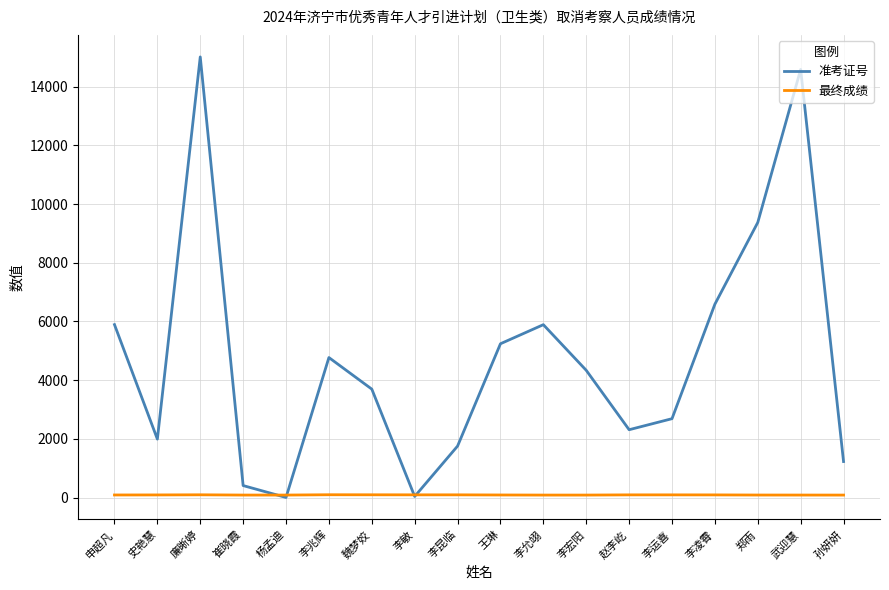

How many interior local peaks does the 准考证号 series have?

4